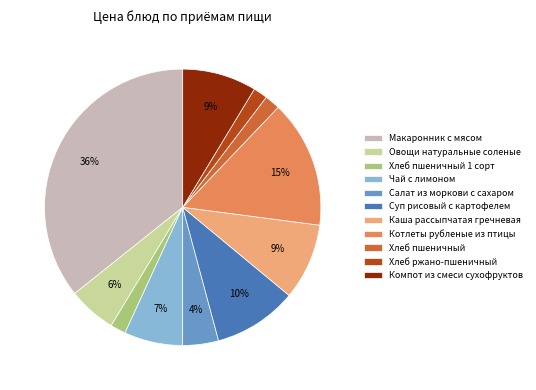

To the nearest percent, what percentage of the pie is Котлеты рубленые из птицы?

15%